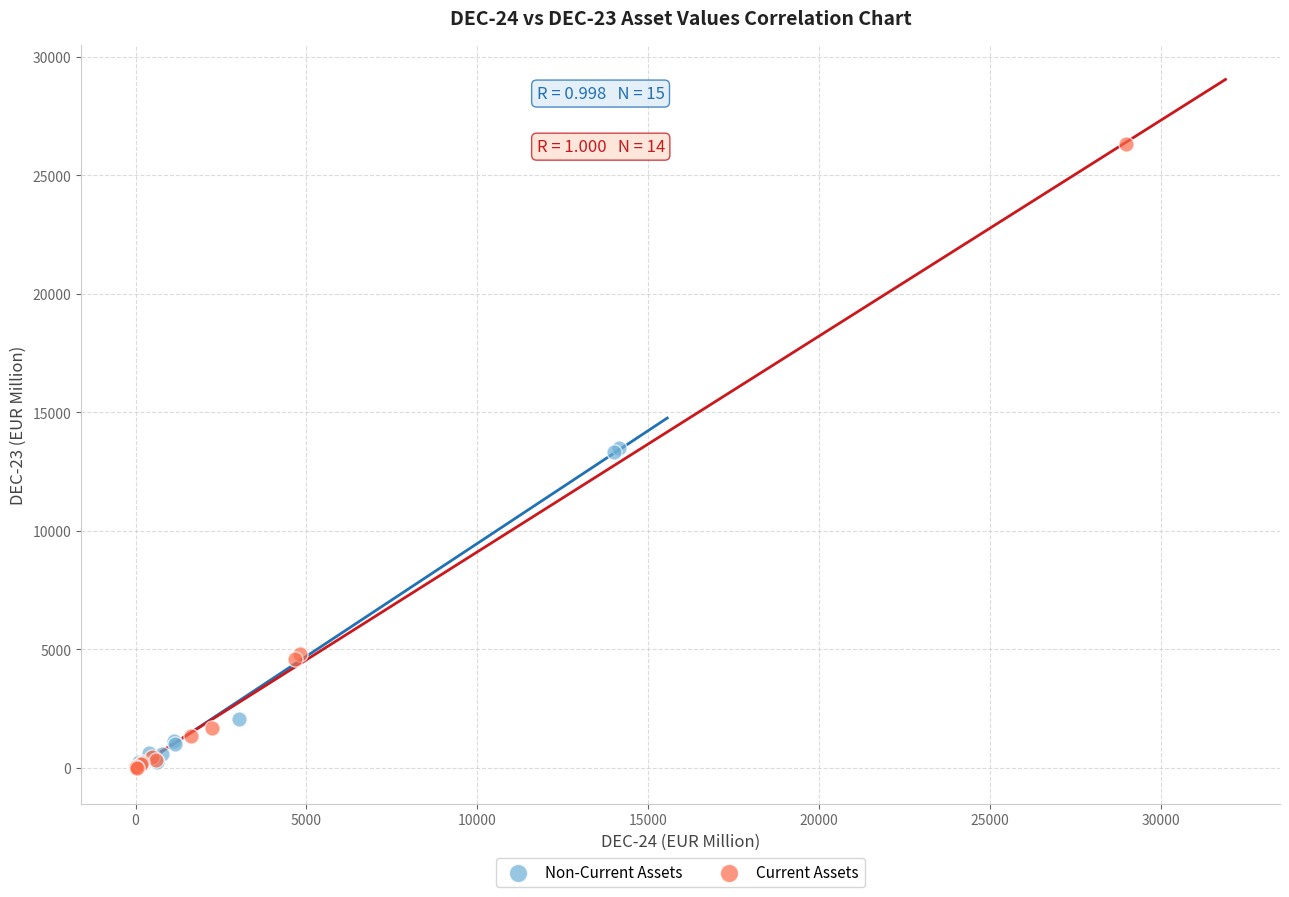

Which series has the largest Y range (max minus min)?

Current Assets